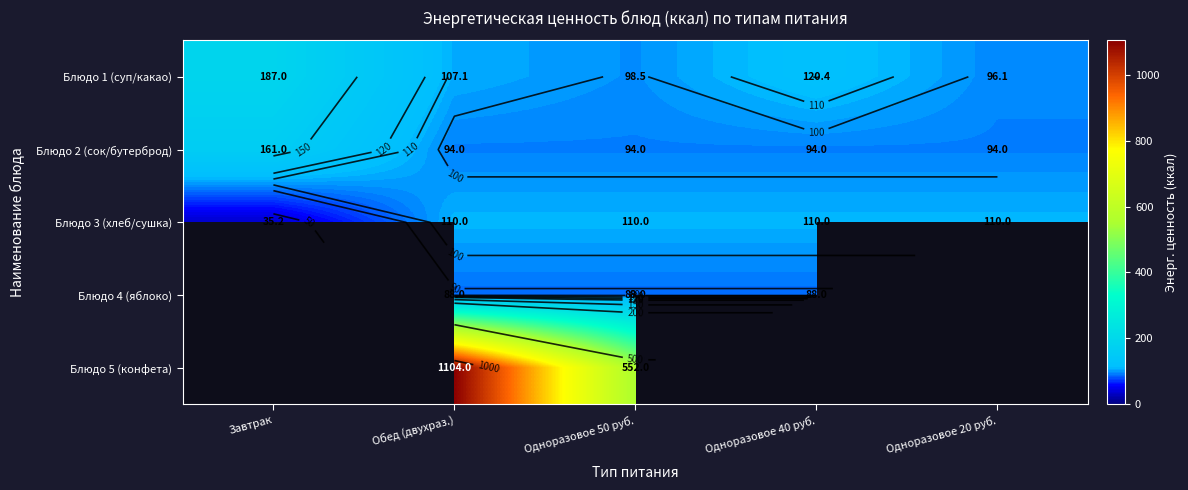

Between Завтрак and Одноразовое 40 руб., which is larger?

Завтрак